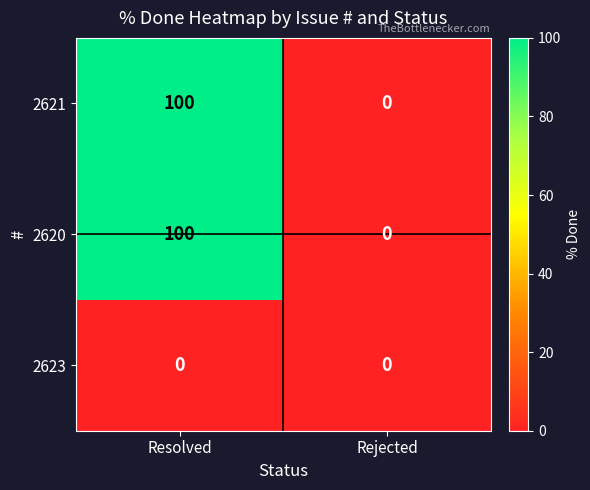

At how many categories does at least one series exceed 68?

1